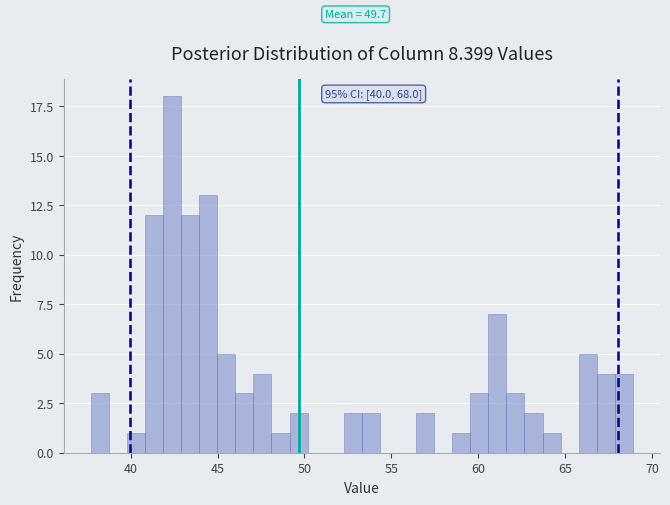

Read against the x-axis, roughly where is the centre of the tallest bar?

42.5